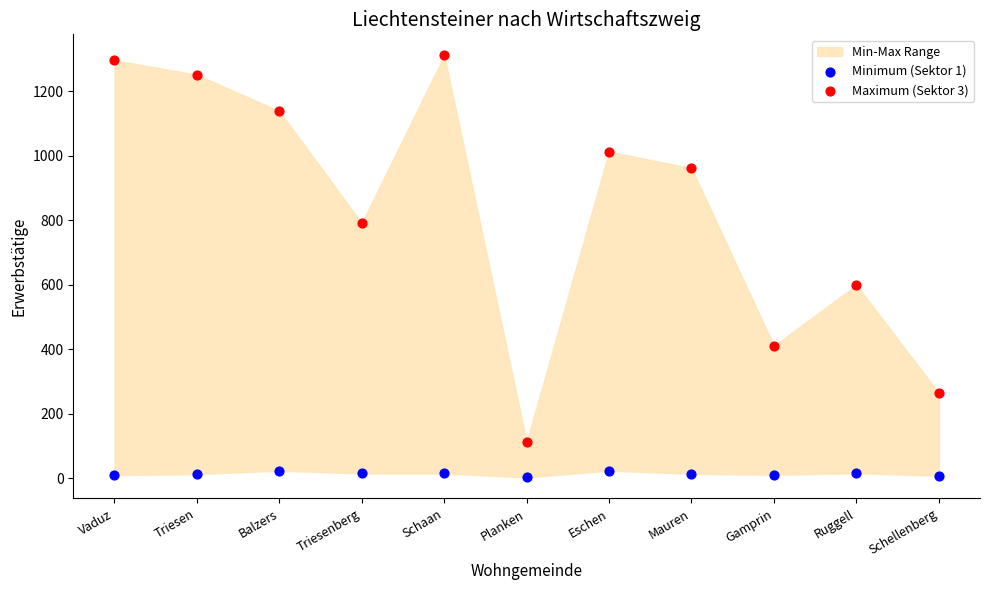

Which series has the widest spread of Y values?

Maximum (Sektor 3)